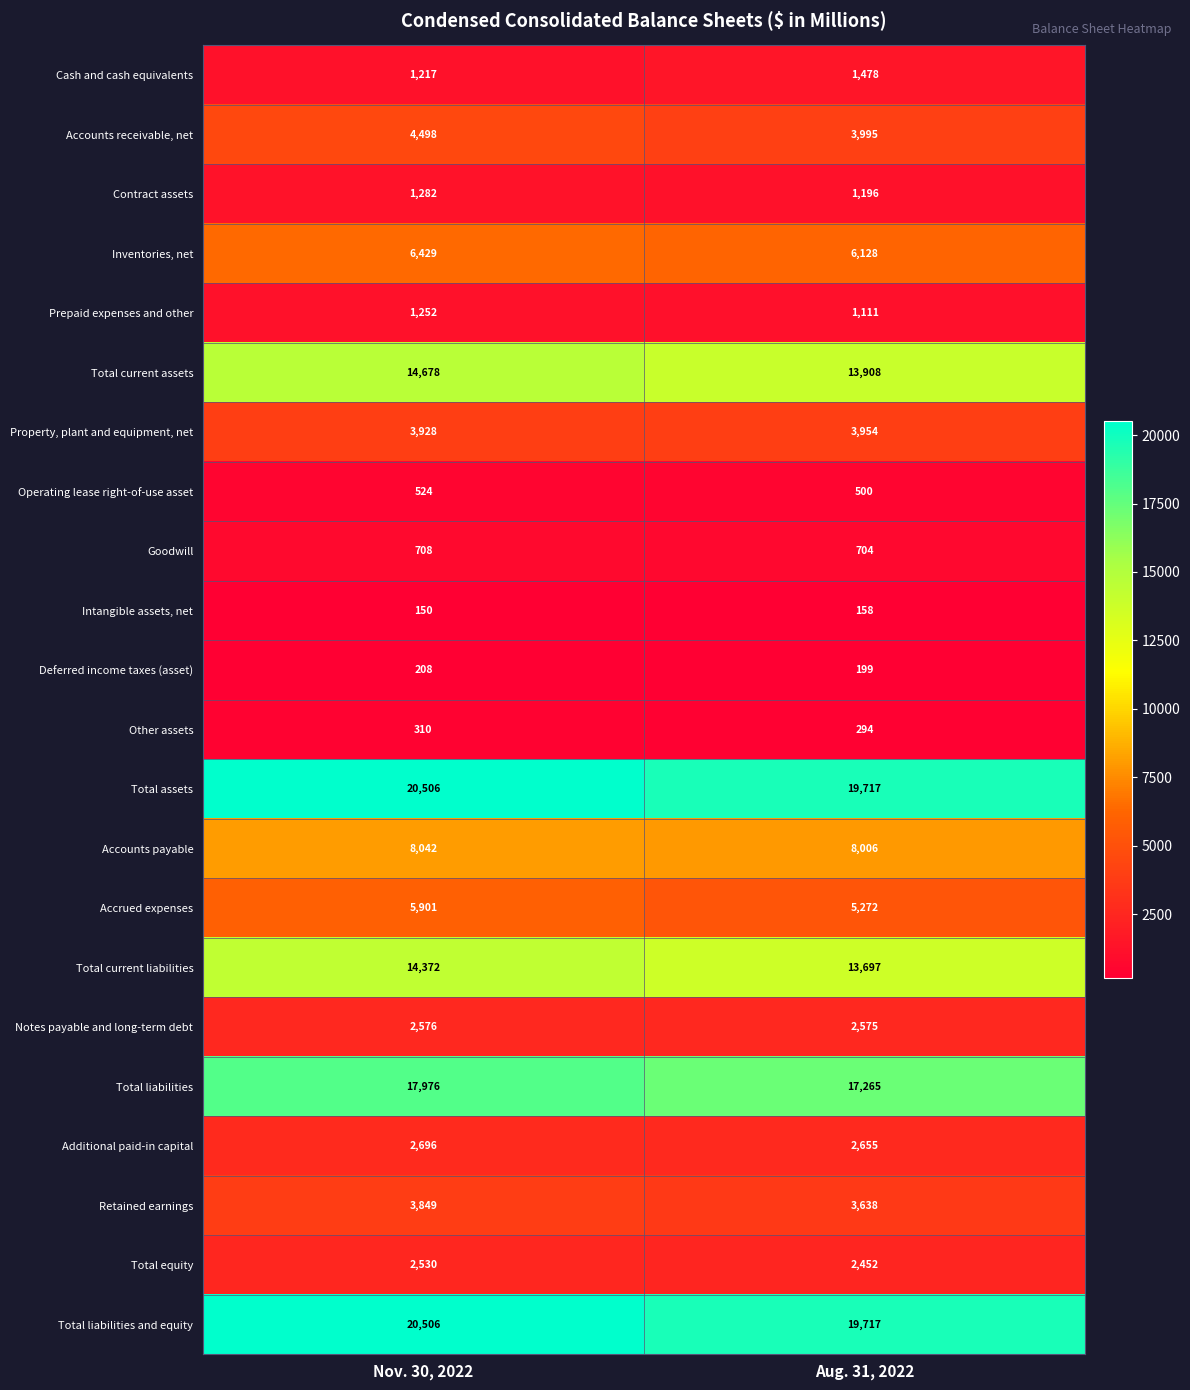

What is the difference between the maximum and minimum values in the Total current assets series?

770